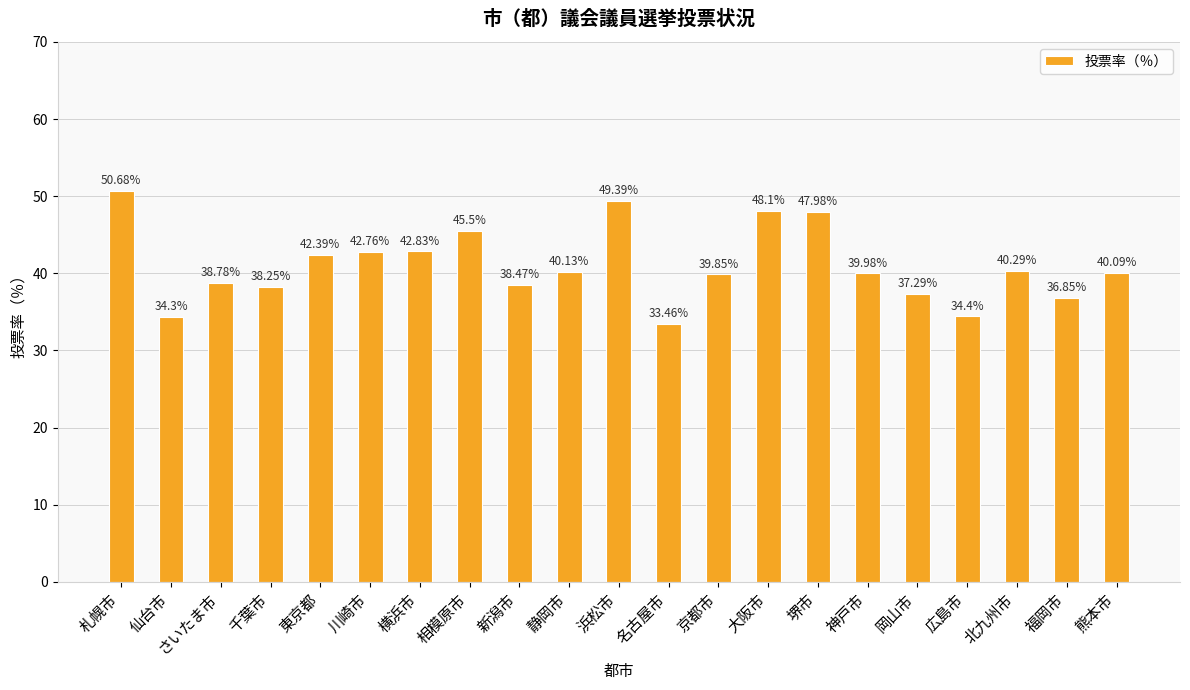

What is the average value?

41.0